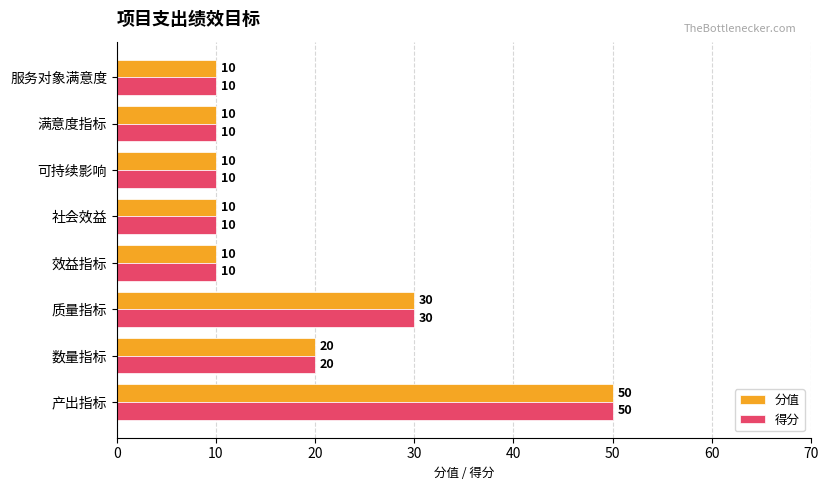

At how many categories does at least one series exceed 18?

3